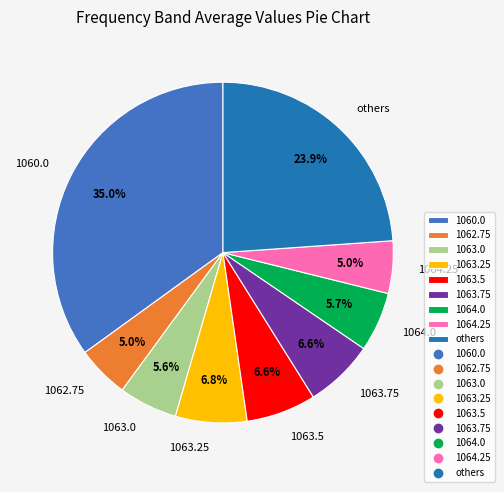

Combined, do 1062.75 and 1063.25 account for over 50%?

No